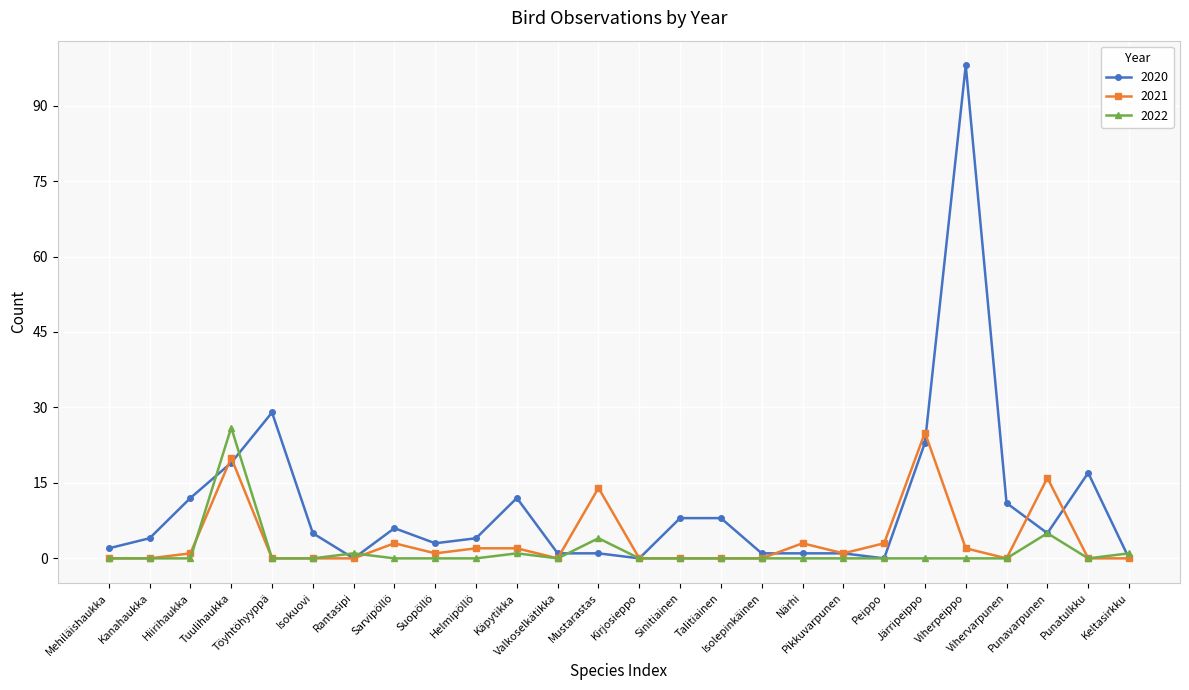

Which series has the widest spread of values?

2020